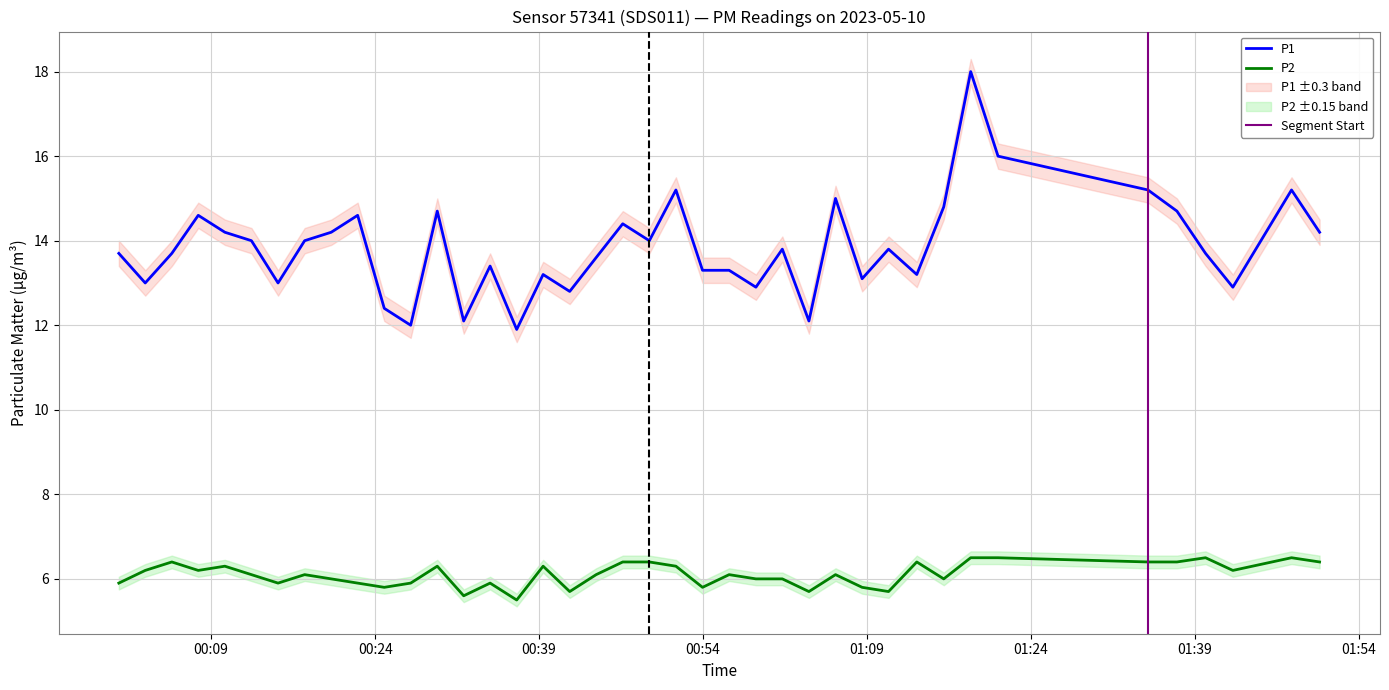

What is the total value across all series at 2023-05-10T00:51:31?

21.5